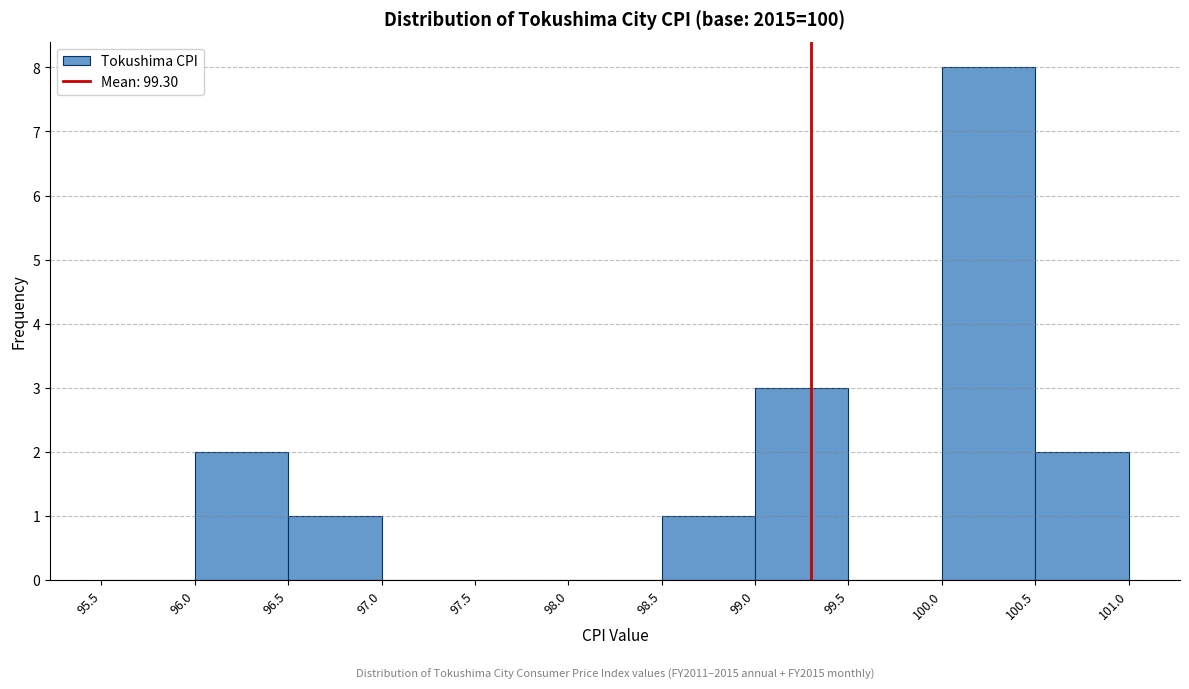

Which range on the x-axis has the tallest bar?

100.0 to 100.5